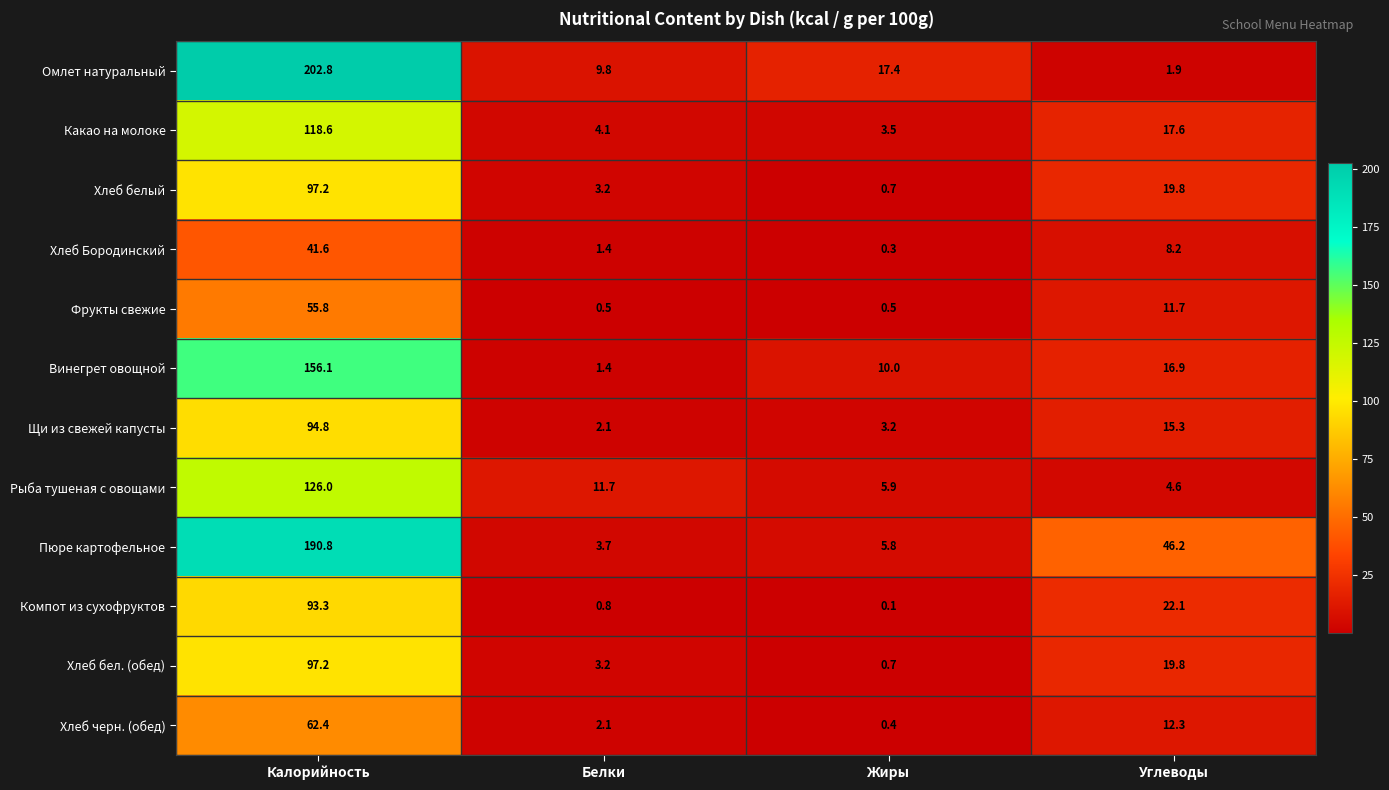

Count the number of categories in the chart.

4